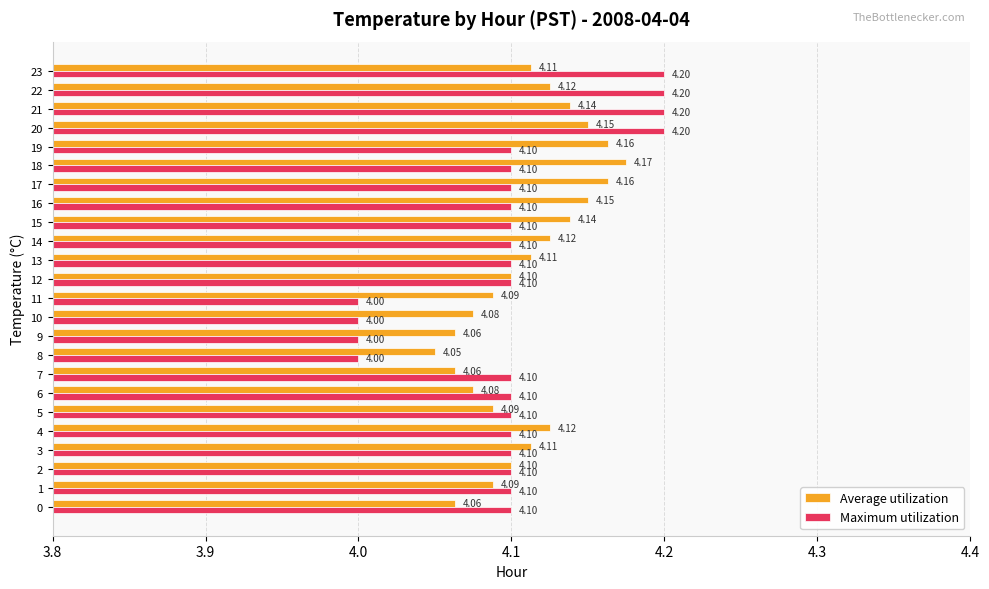

At 19, list the series in order from largest to smallest.

Average utilization, Maximum utilization